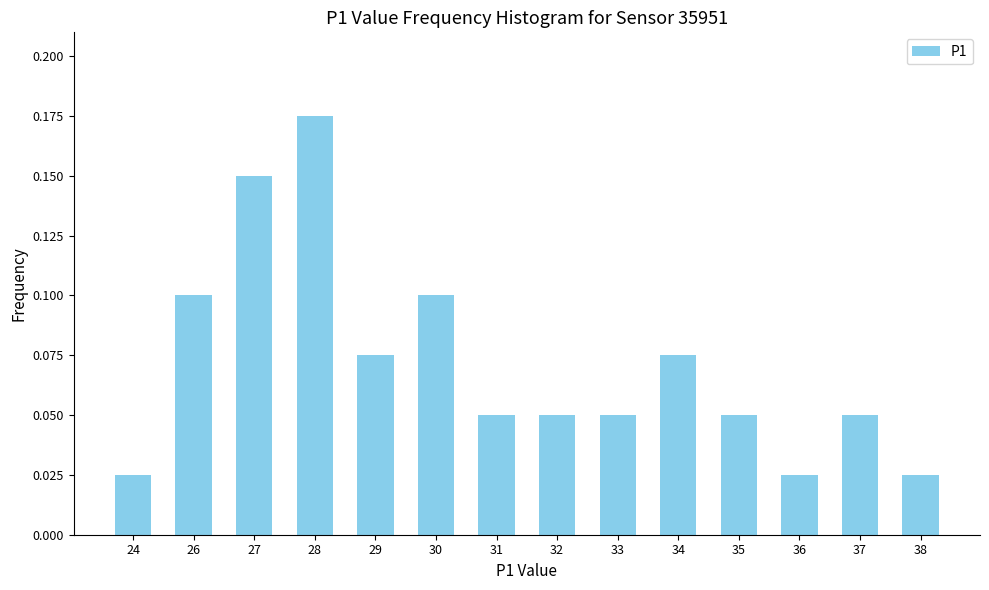

What is the sum of all values?

1.0